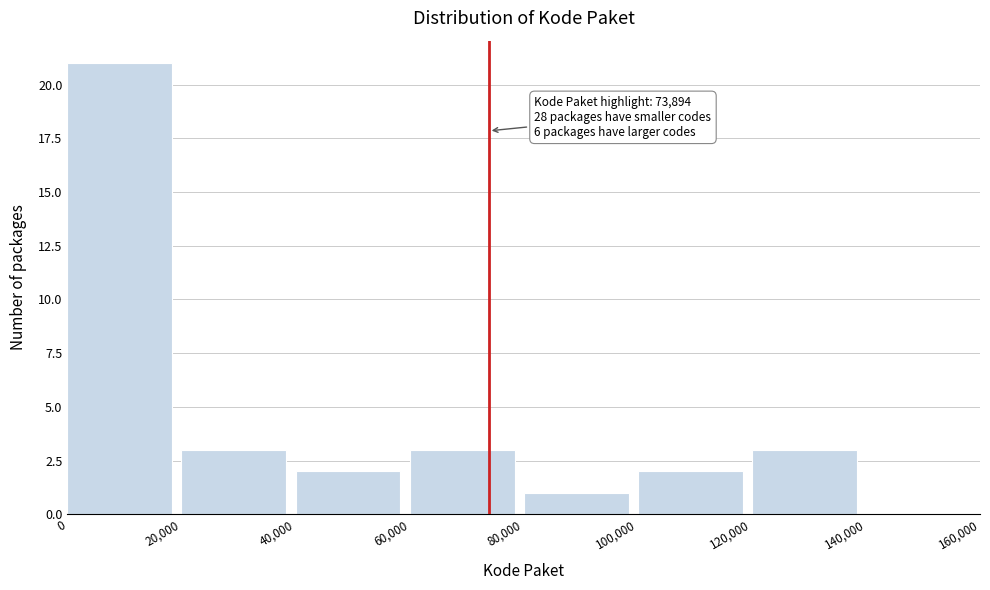

Which range on the x-axis has the tallest bar?

0 to 20,000